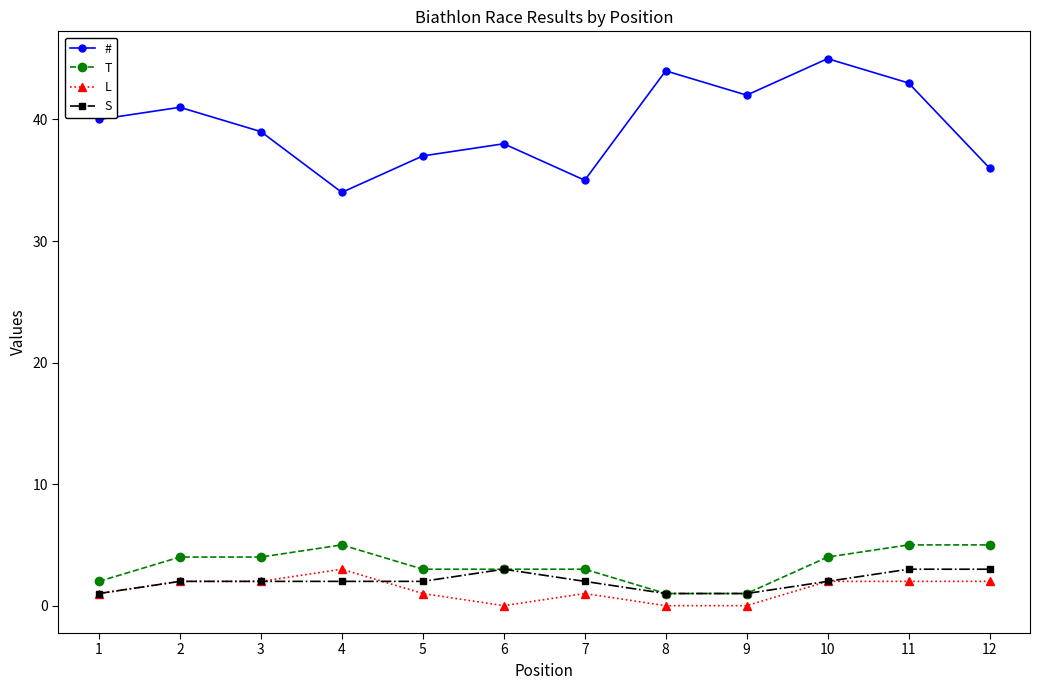

What is the total value across all series at 2?

49